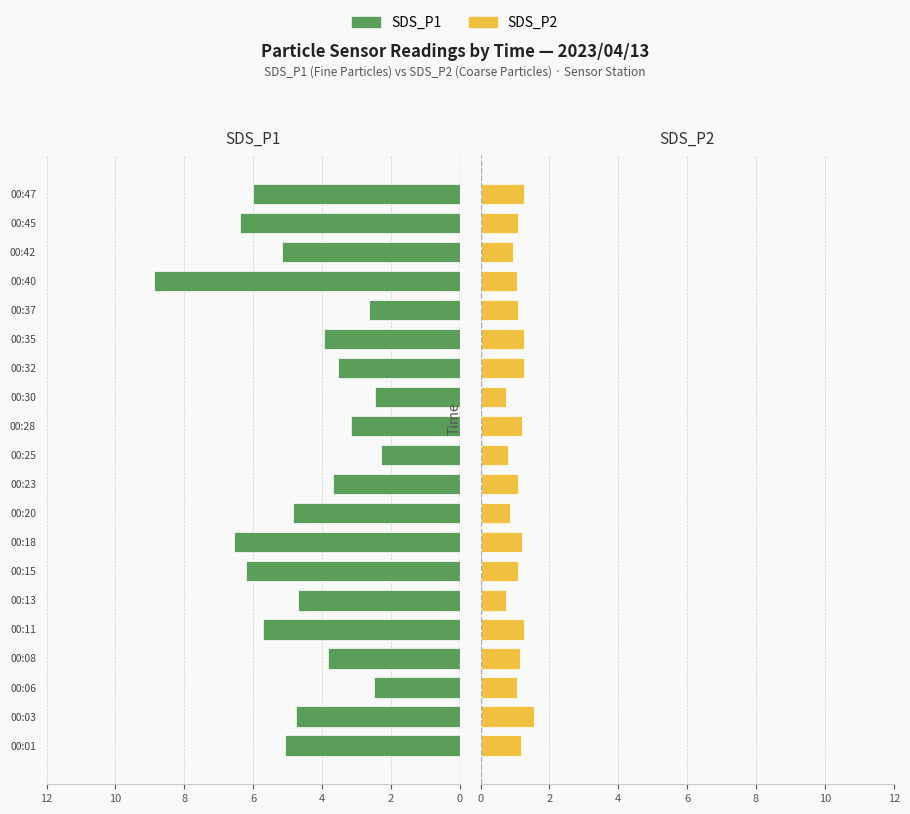

What is the lowest value of the SDS_P1 series?

2.3